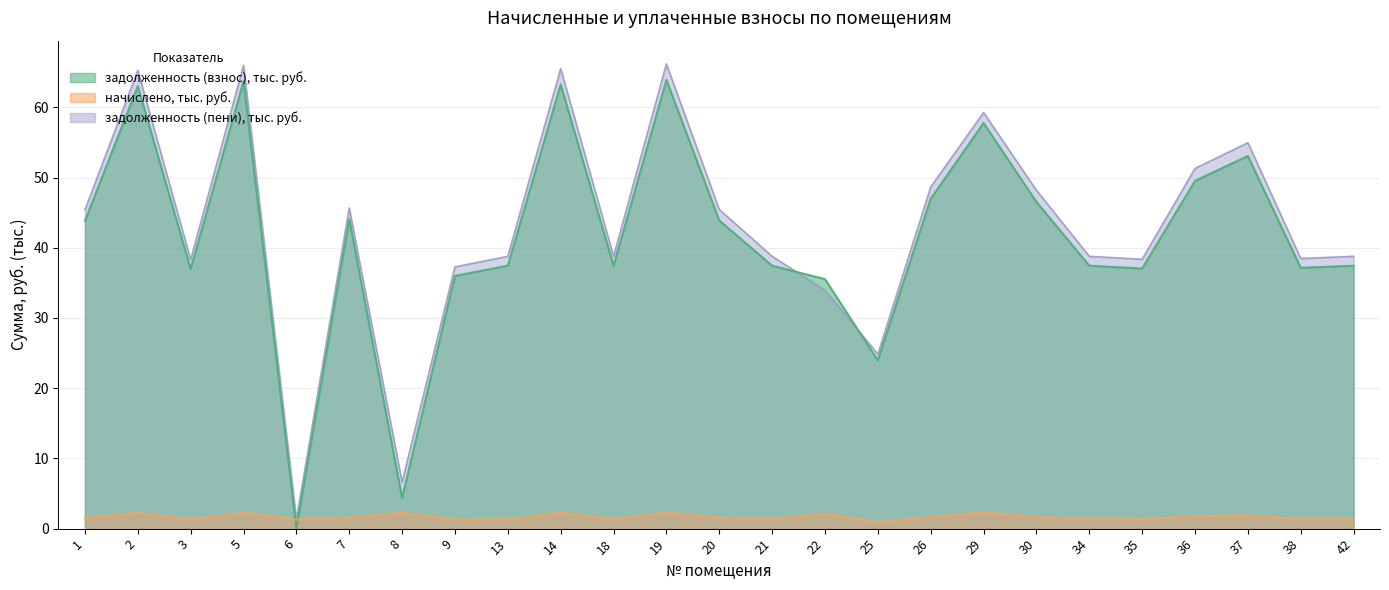

Rank the series by their maximum value, from highest to lowest.

задолженность (пени), задолженность (взнос), начислено